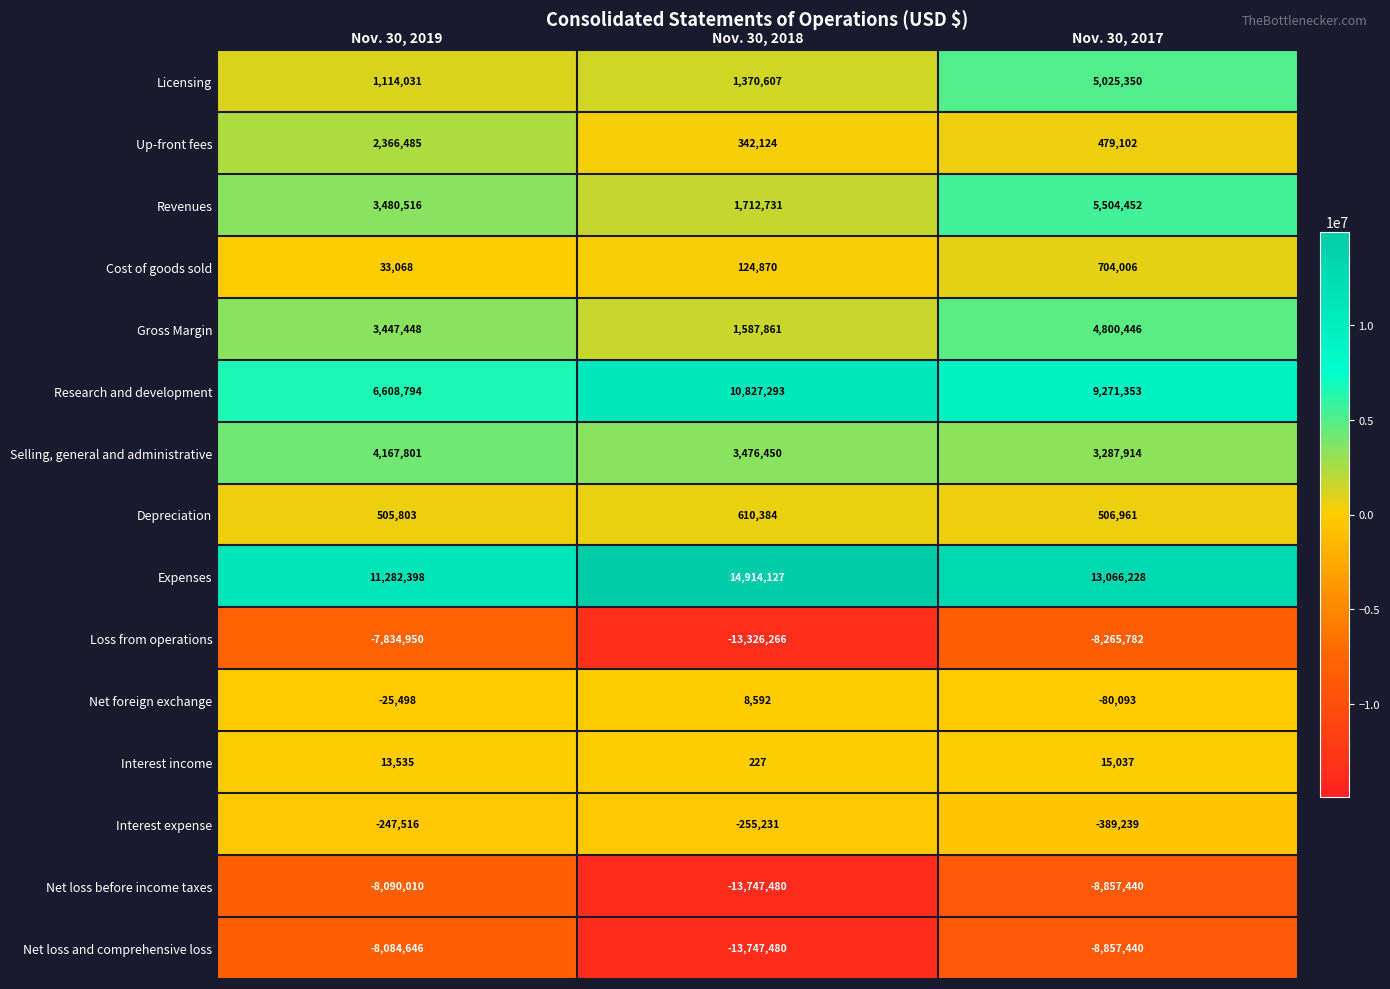

What is the difference between the Interest expense values at Nov. 30, 2018 and Nov. 30, 2017?

134008